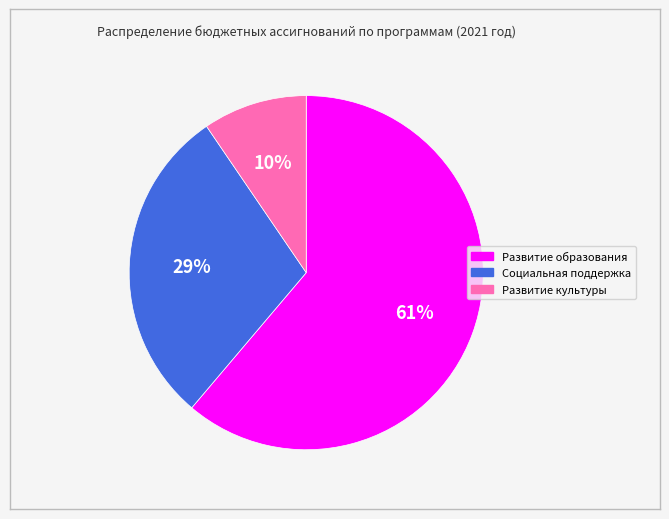

Between Развитие культуры and Развитие образования, which is larger?

Развитие образования